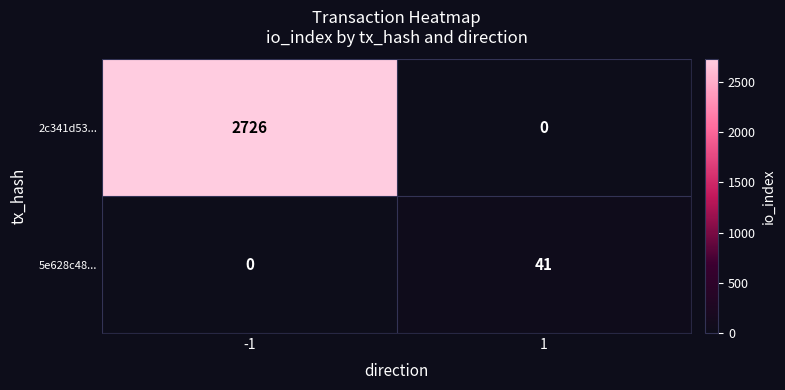

The value of 5e628c48... at 1 is 74. True or false?

False